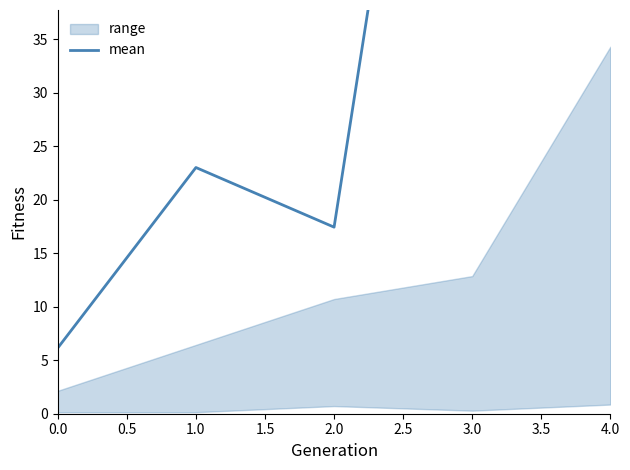

What is the difference between the maximum and second lowest values?

82.6